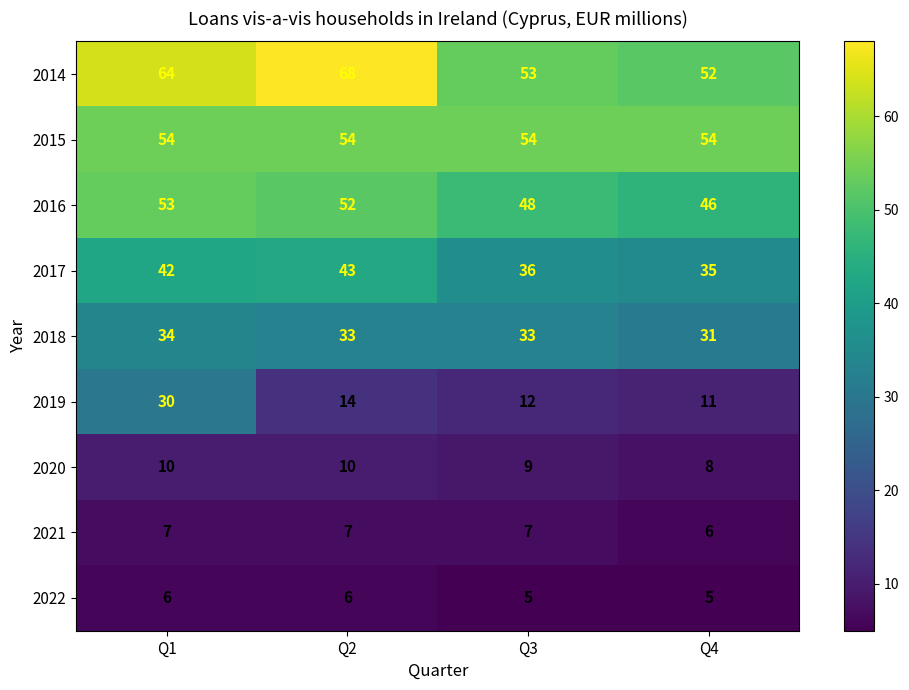

What is the spread (max minus min) of values at Q2?

62